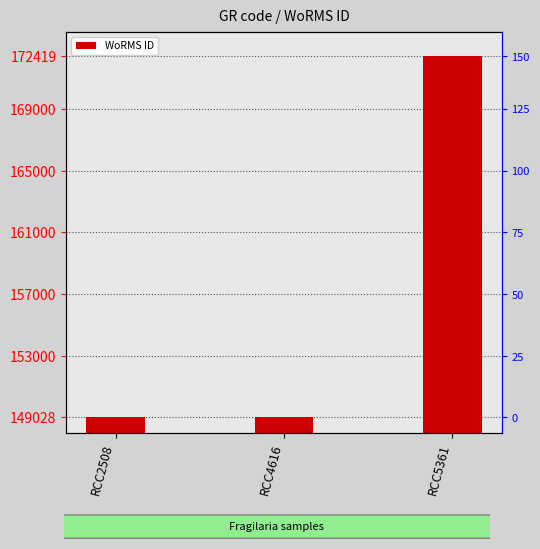

What is the difference between the values at RCC5361 and RCC2508?

23391